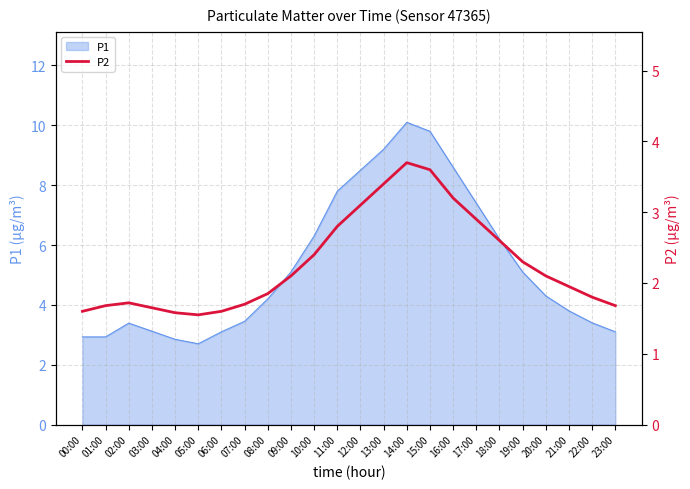

Reading left to right, what are all the values shown in this chart?

00:00=1.6	01:00=1.7	02:00=1.7	03:00=1.6	04:00=1.6	05:00=1.6	06:00=1.6	07:00=1.7	08:00=1.9	09:00=2.1	10:00=2.4	11:00=2.8	12:00=3.1	13:00=3.4	14:00=3.7	15:00=3.6	16:00=3.2	17:00=2.9	18:00=2.6	19:00=2.3	20:00=2.1	21:00=1.9	22:00=1.8	23:00=1.7